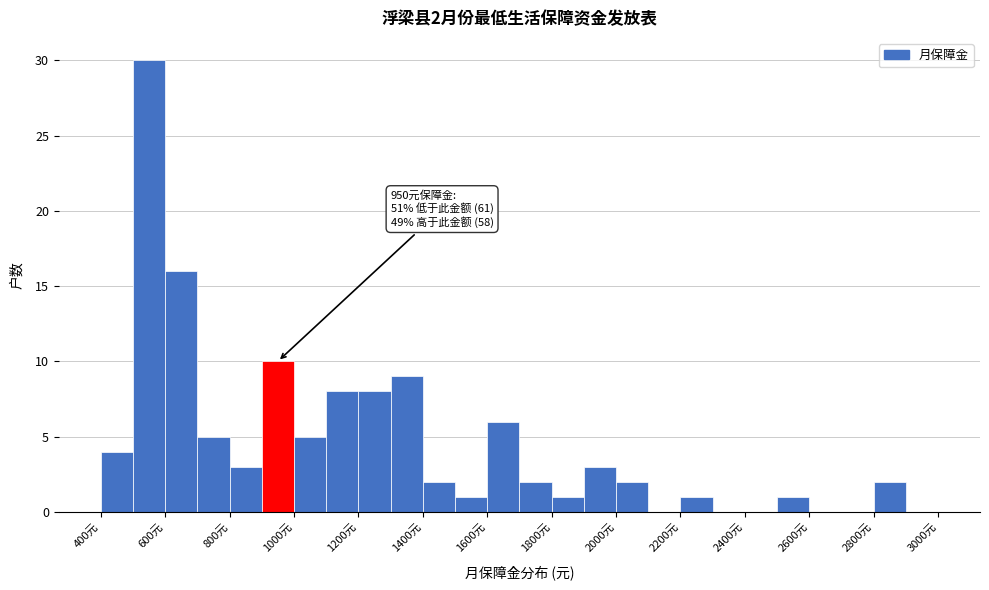

Which range on the x-axis has the tallest bar?

500 to 600